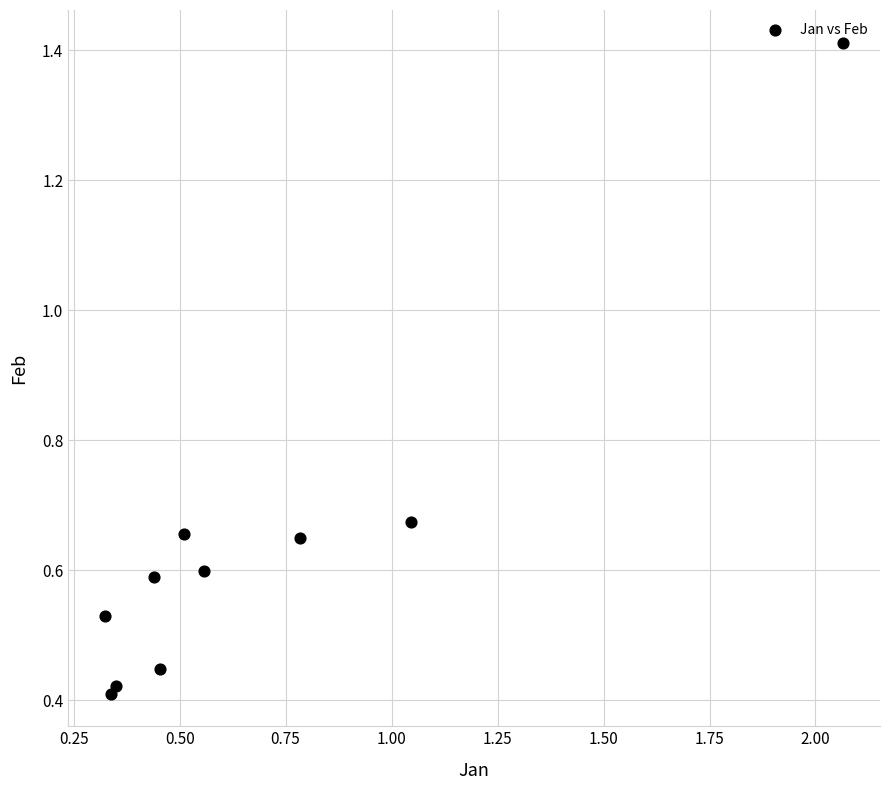

What is the range of Y values (max minus min)?

1.0